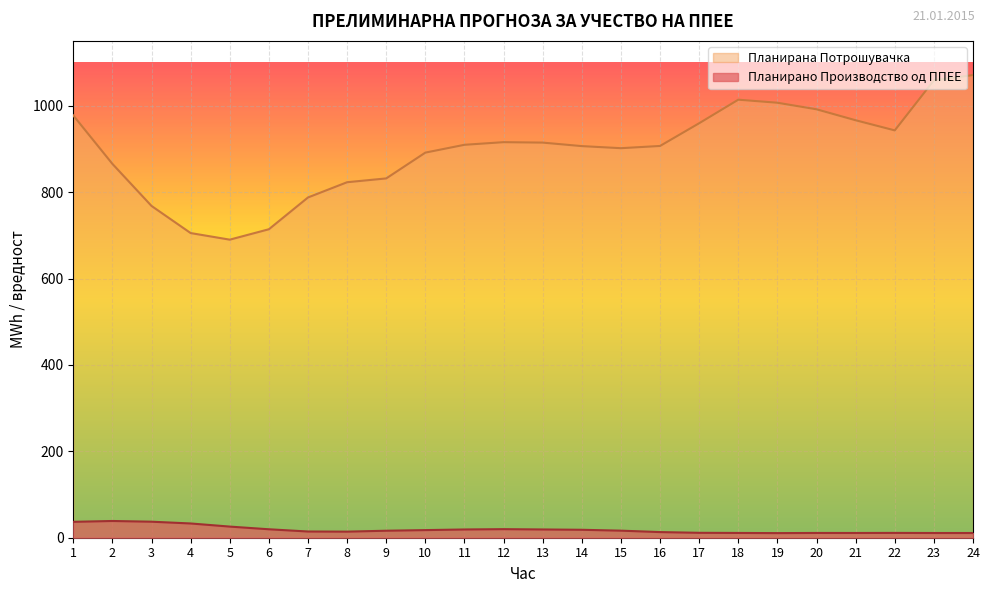

Where is the first local maximum for Планирана Потрошувачка?

12